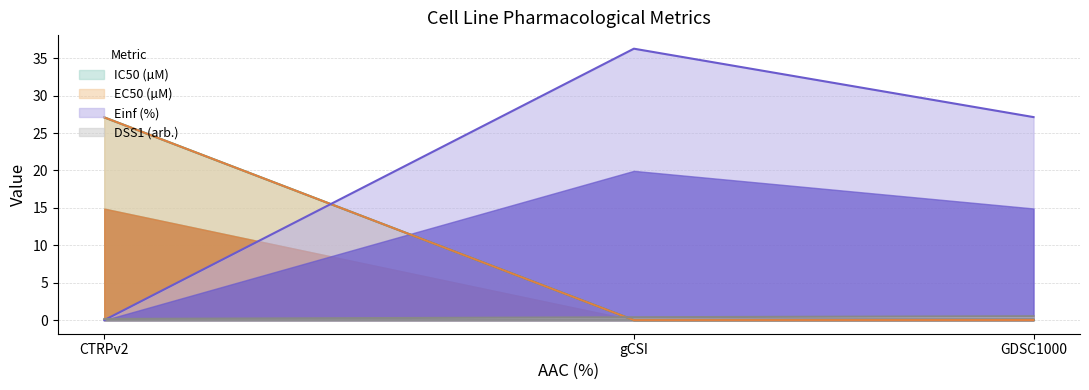

List the labels in order of IC50 (µM) value, largest first.

CTRPv2, GDSC1000, gCSI